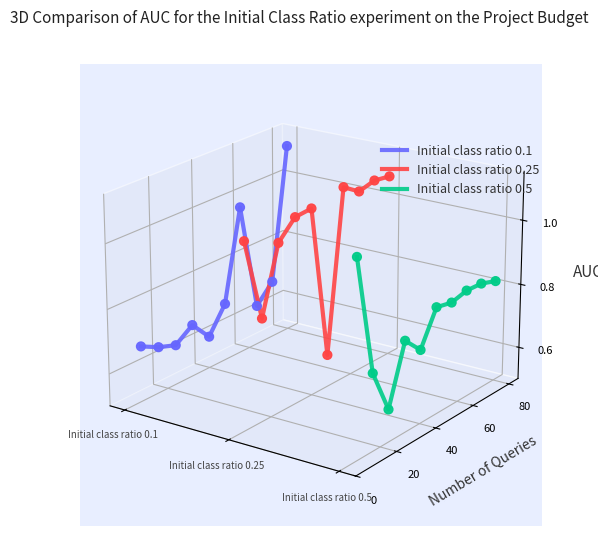

Which series contains the lowest Y value?

Initial class ratio 0.5